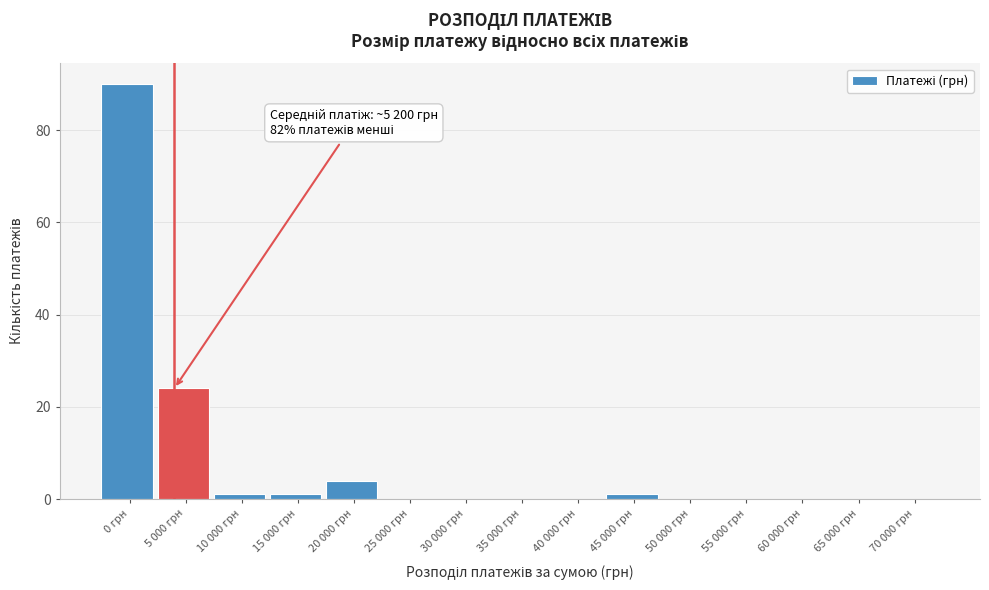

Reading left to right, list all the values displayed in this chart.

0 грн=90	5 000 грн=24	10 000 грн=1	15 000 грн=1	20 000 грн=4	25 000 грн=0	30 000 грн=0	35 000 грн=0	40 000 грн=0	45 000 грн=1	50 000 грн=0	55 000 грн=0	60 000 грн=0	65 000 грн=0	70 000 грн=0